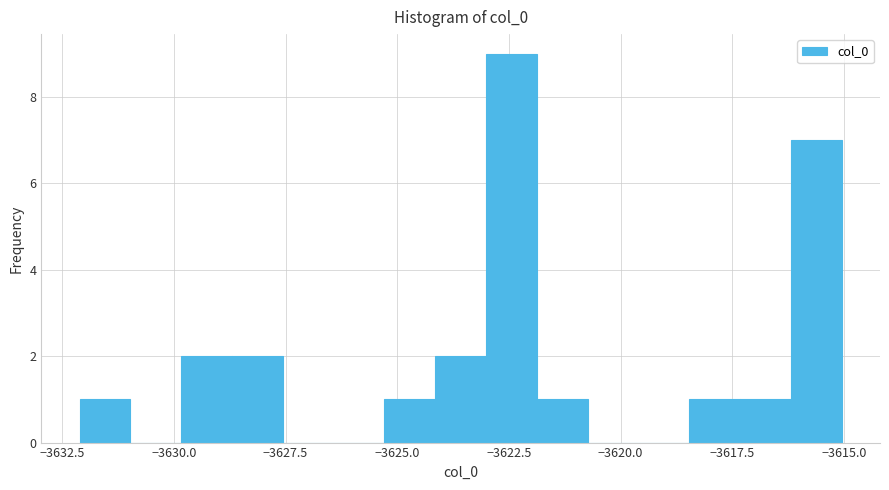

Around what value on the x-axis is the tallest bar? Give the approximate position of its centre, as read against the axis.

-3622.5